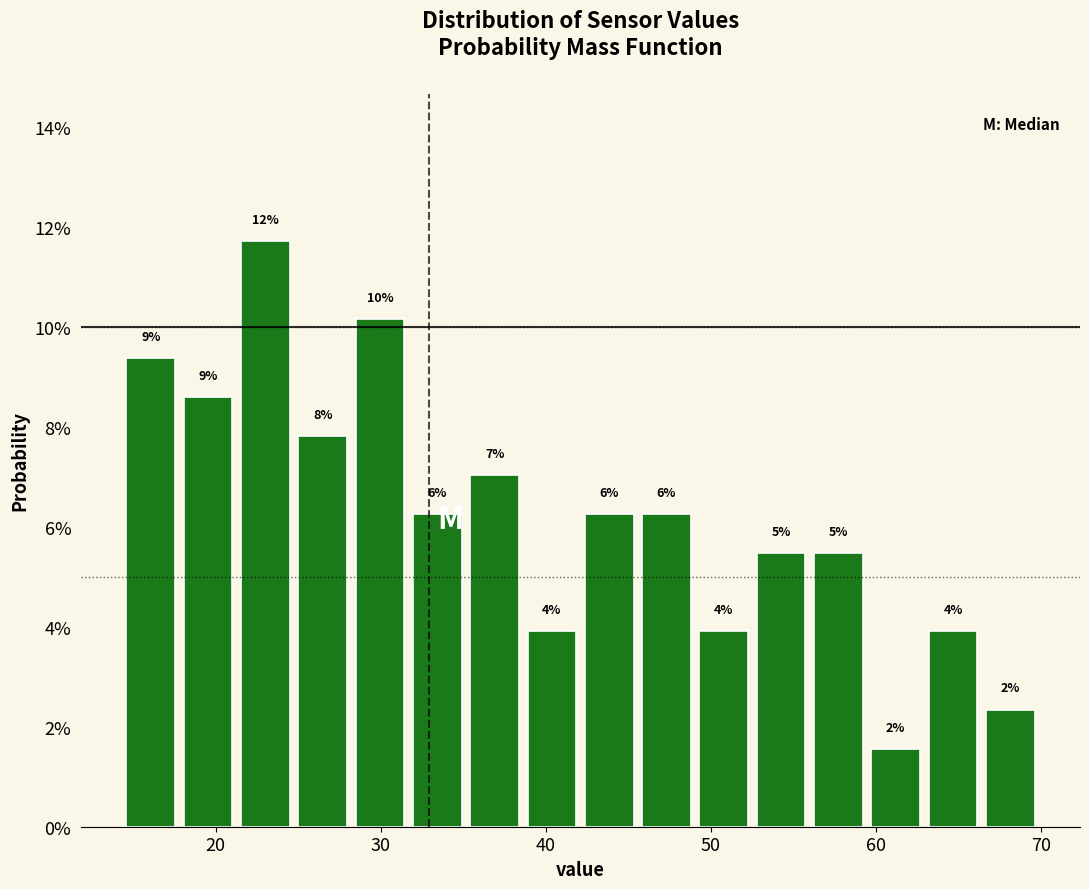

Around what value on the x-axis is the tallest bar? Give the approximate position of its centre, as read against the axis.

23